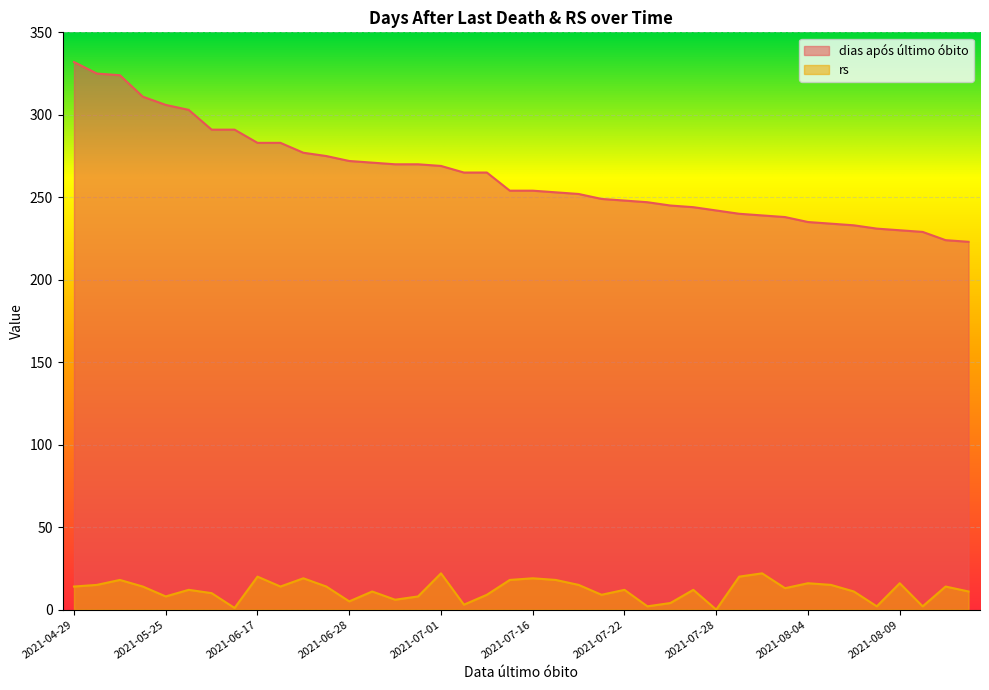

What is the value of the rs point at the 22nd from the left?

18